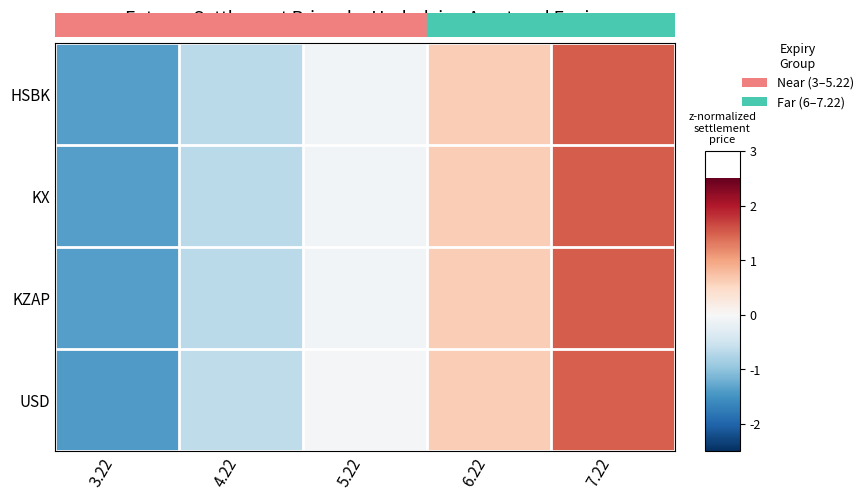

At how many categories does at least one series exceed -1?

4